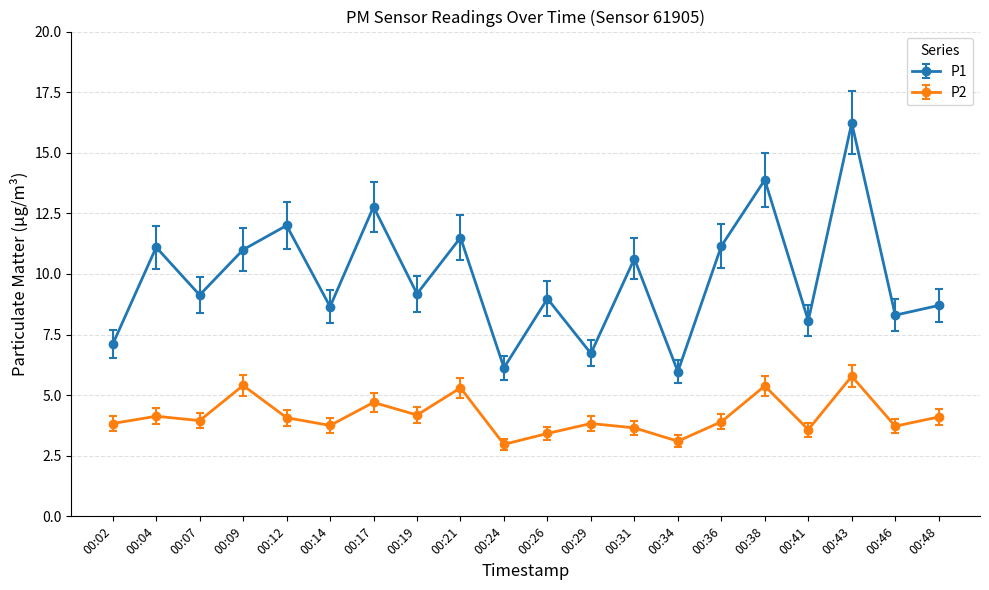

What is the lowest value of the P2 series?

3.0